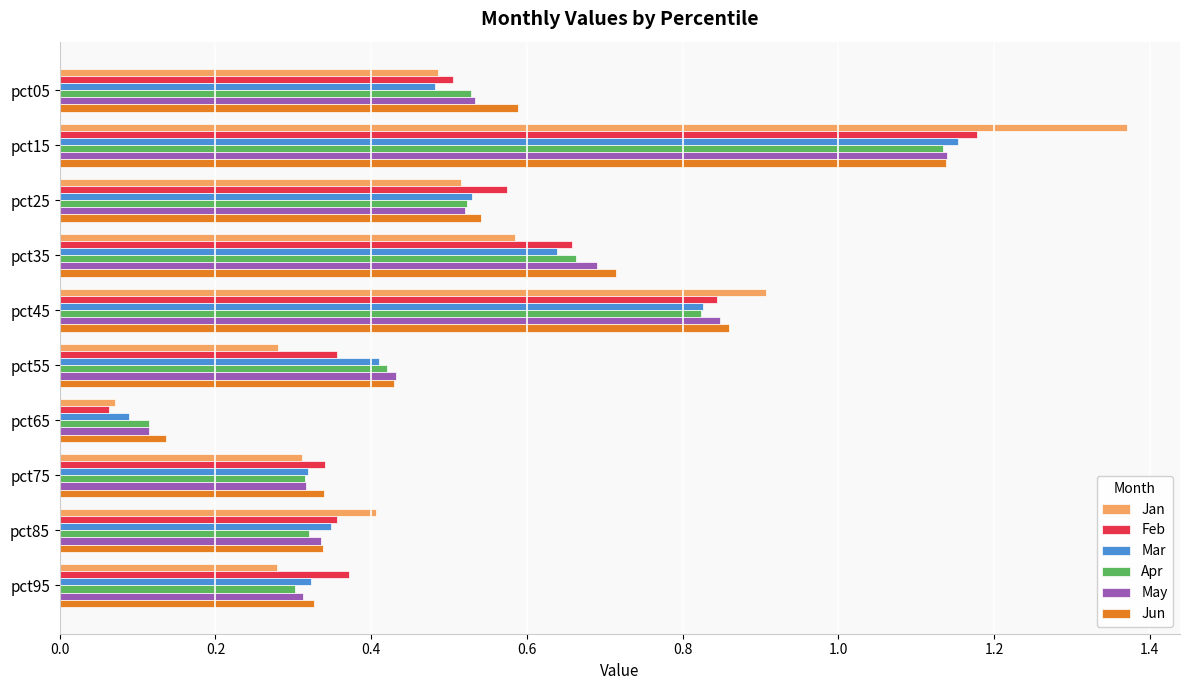

Between pct35 and pct85, which series saw the biggest shift?

Jun